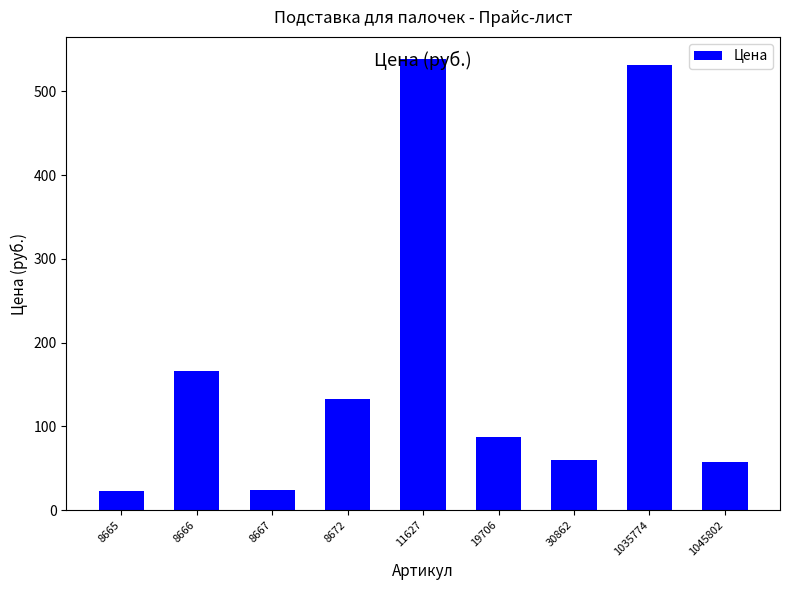

At which label is the value closest to 280?

8666